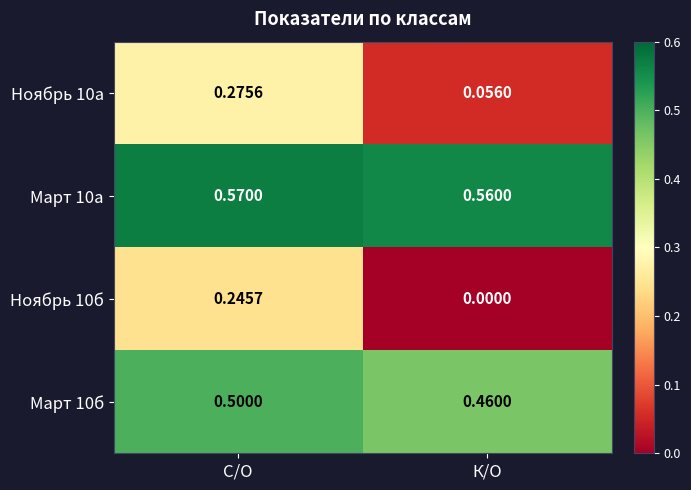

Which category has the highest value across all series?

С/О